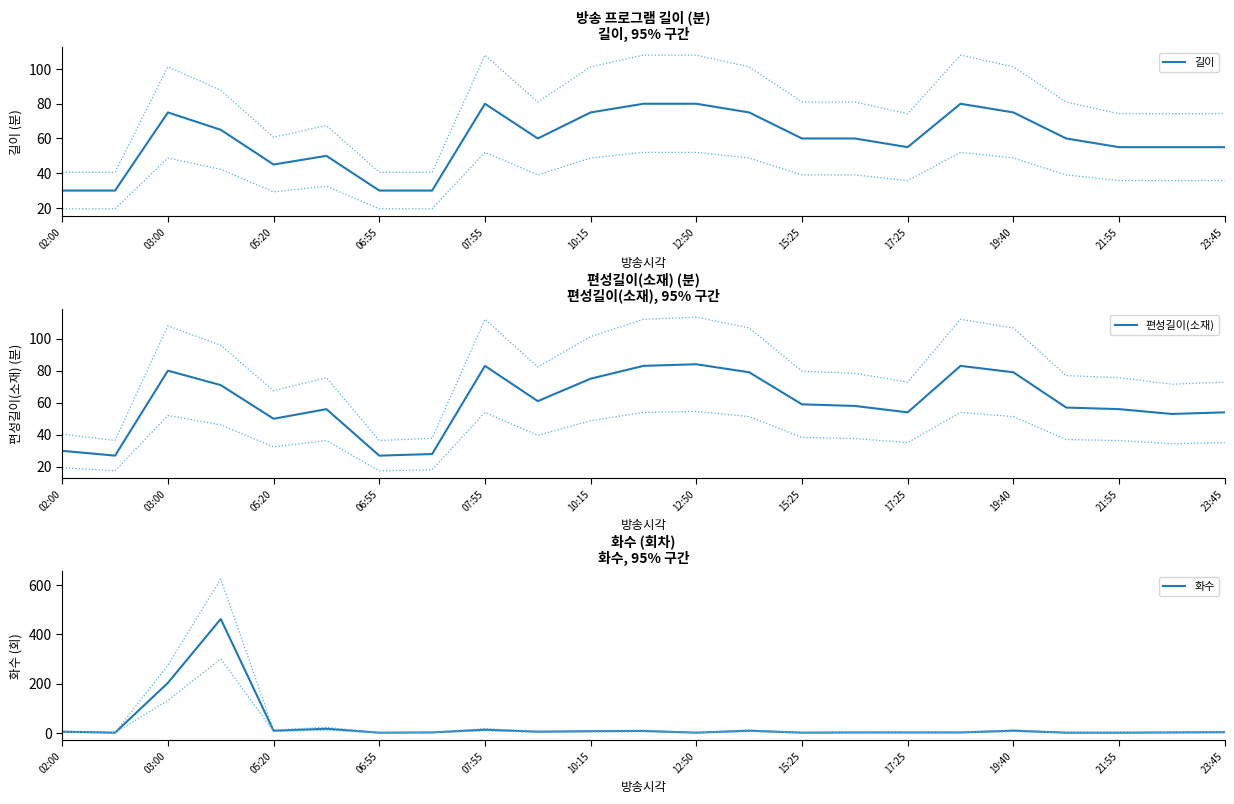

What is the maximum value for 길이?

80